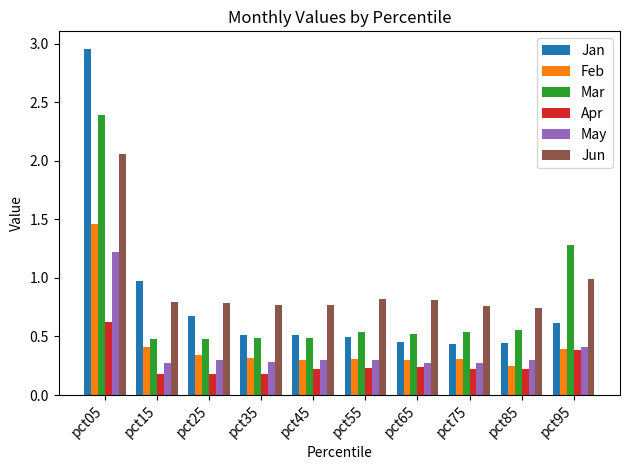

List the series in order of their peak value, lowest first.

Apr, May, Feb, Jun, Mar, Jan